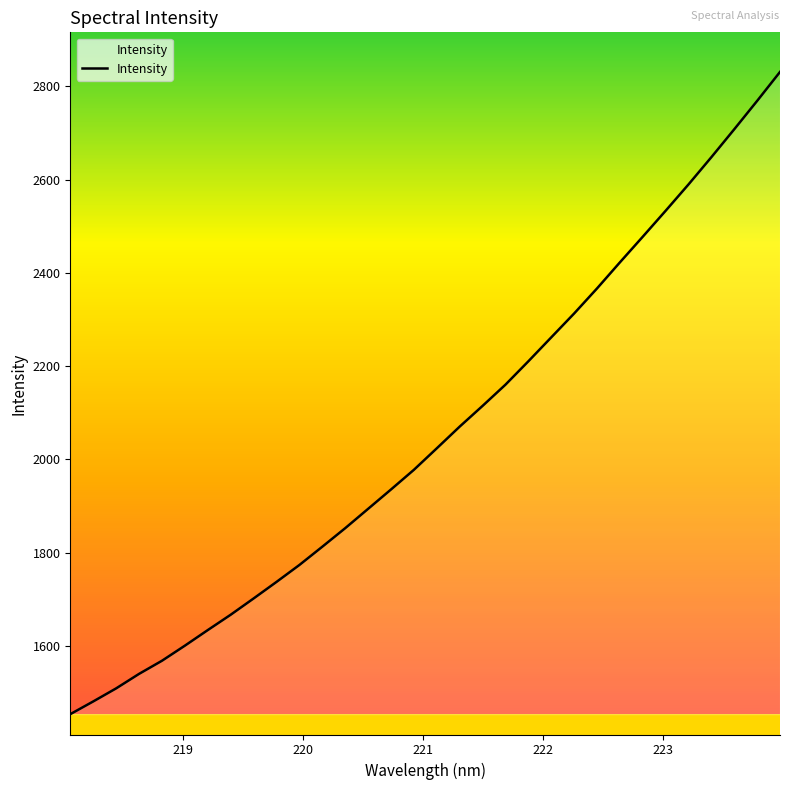

What is the difference between the maximum and minimum values?

1377.1